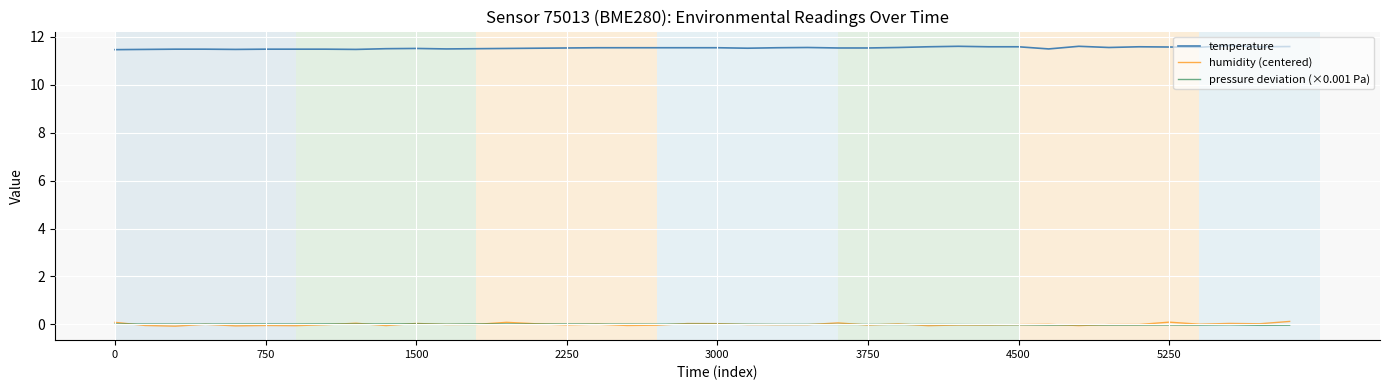

What are all the series names shown in the legend?

temperature, humidity (centered), pressure deviation (×0.001 Pa)